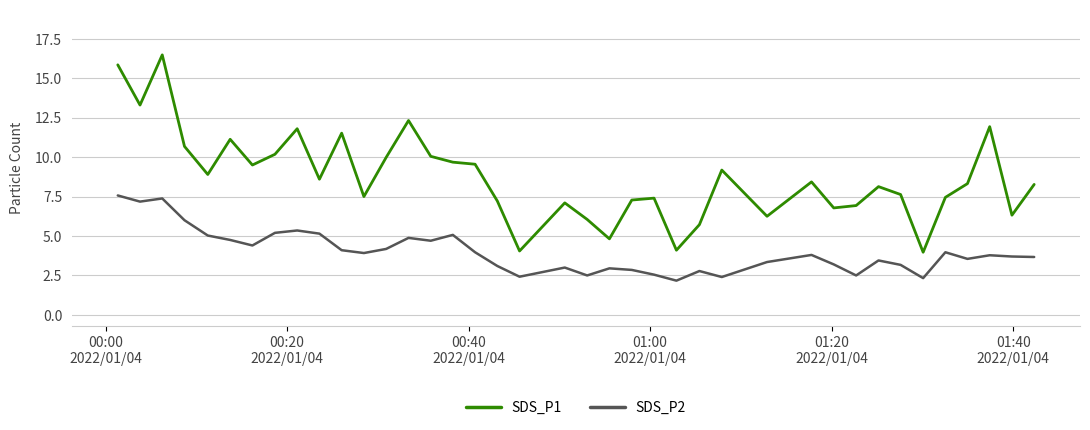

How many lines are shown in the chart?

2